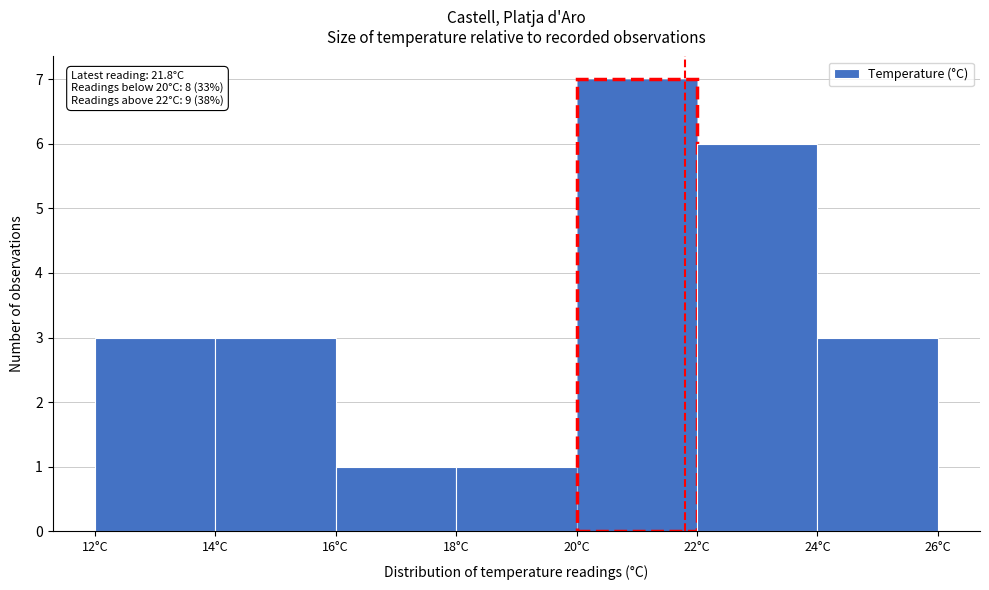

Over which range of the x-axis is the bar tallest?

20 to 22